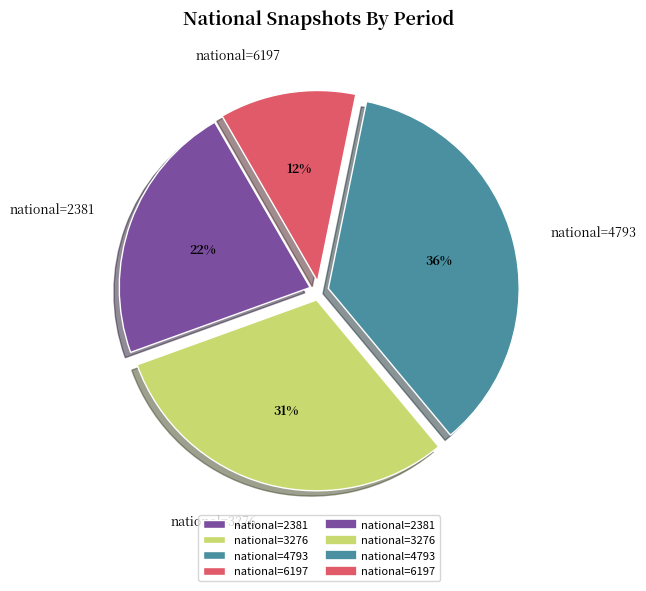

Is there any slice that represents more than half of the pie?

No